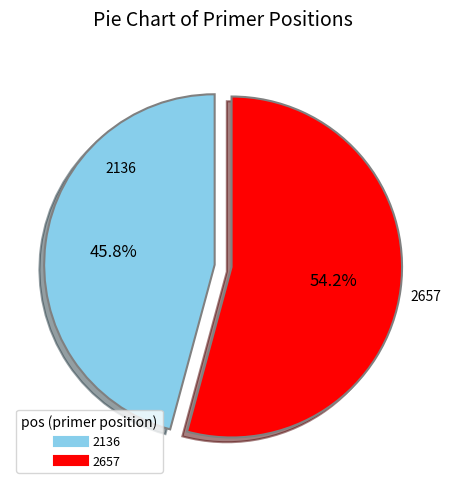

Rank the categories by value from highest to lowest.

2657, 2136